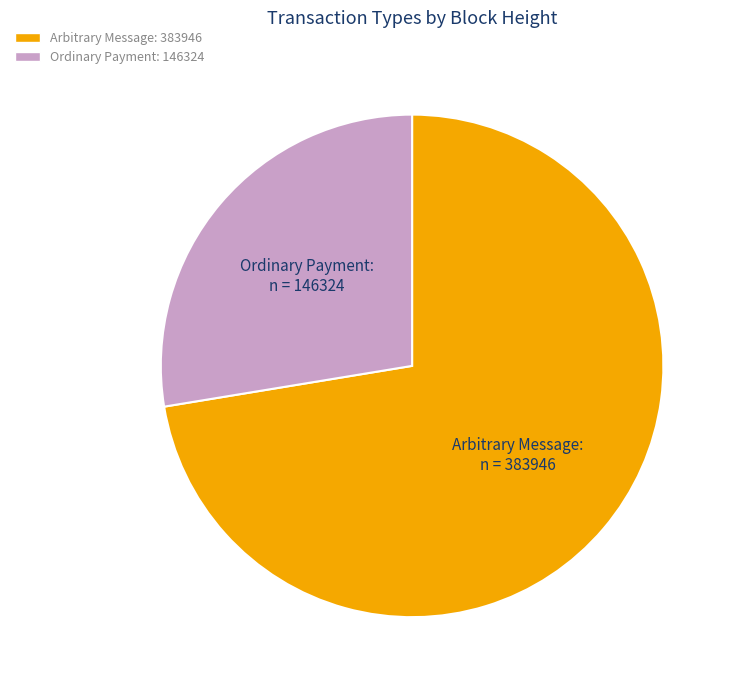

Does any single category account for the majority?

Yes